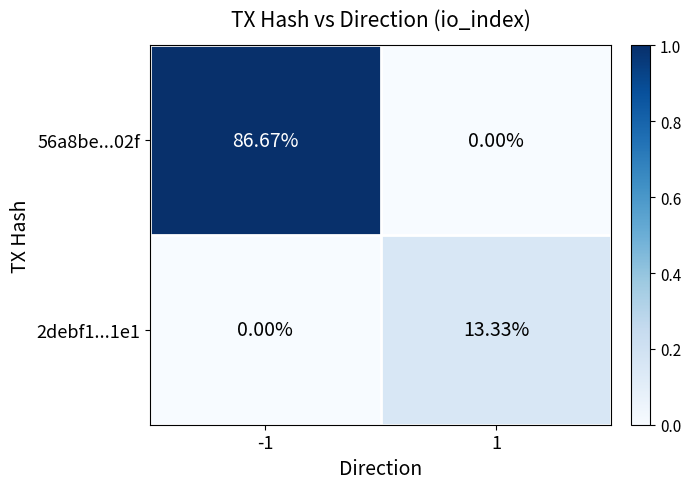

How many data points does each series have?

2